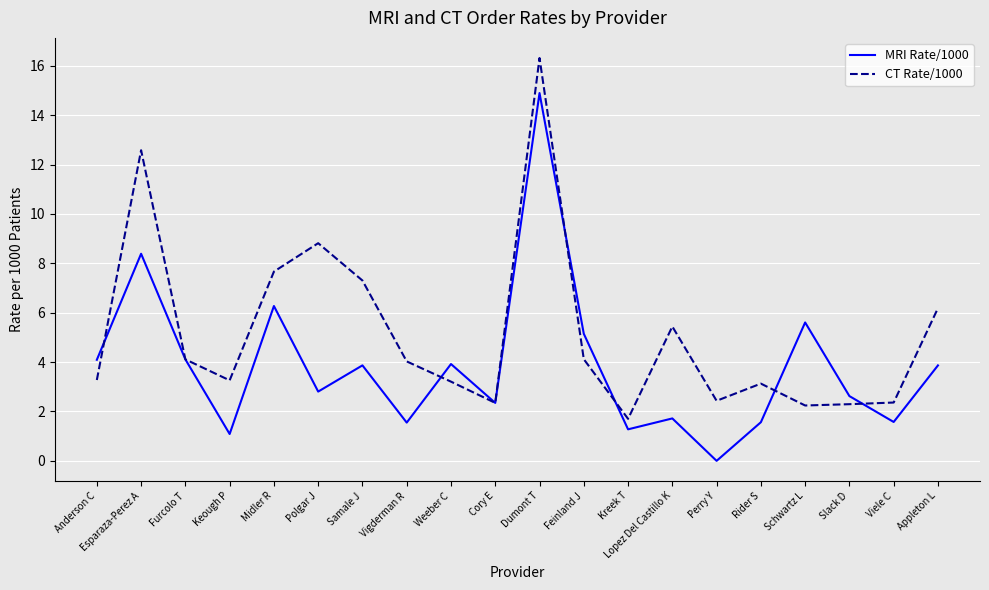

True or false: CT Rate/1000 and MRI Rate/1000 cross at least once.

True